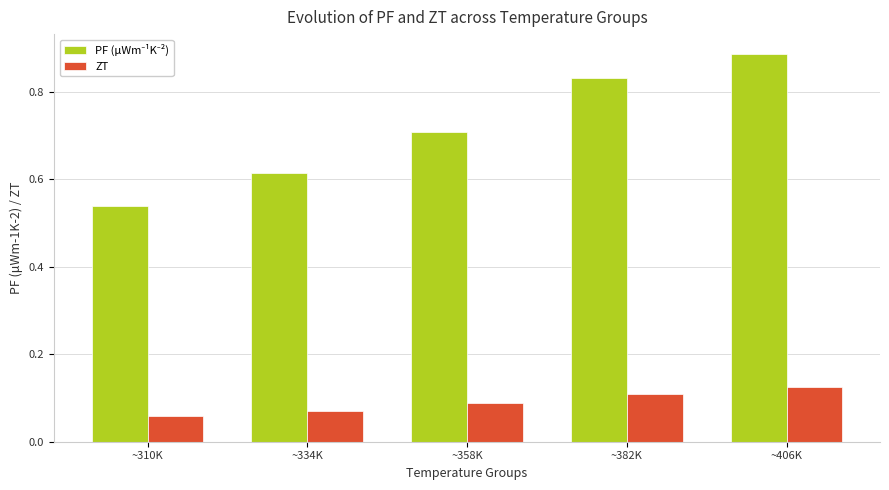

At which category is the sum across all series the highest?

~406K